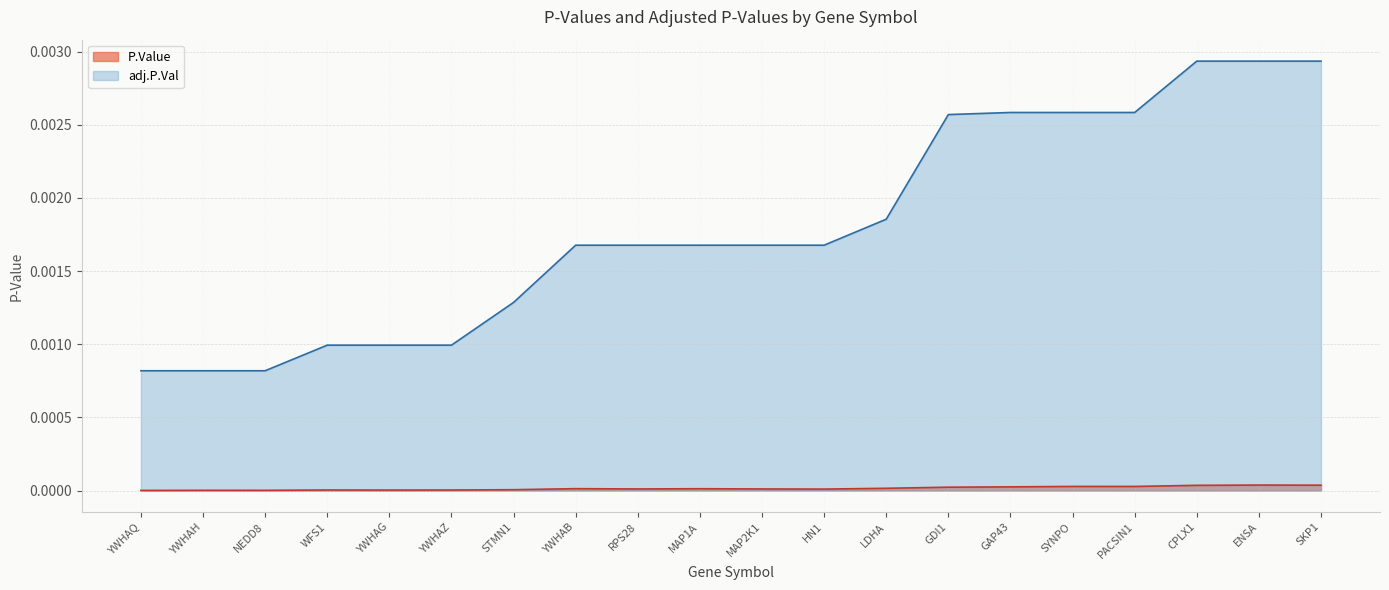

Is it true that adj.P.Val equals 0.0 at YWHAZ?

True